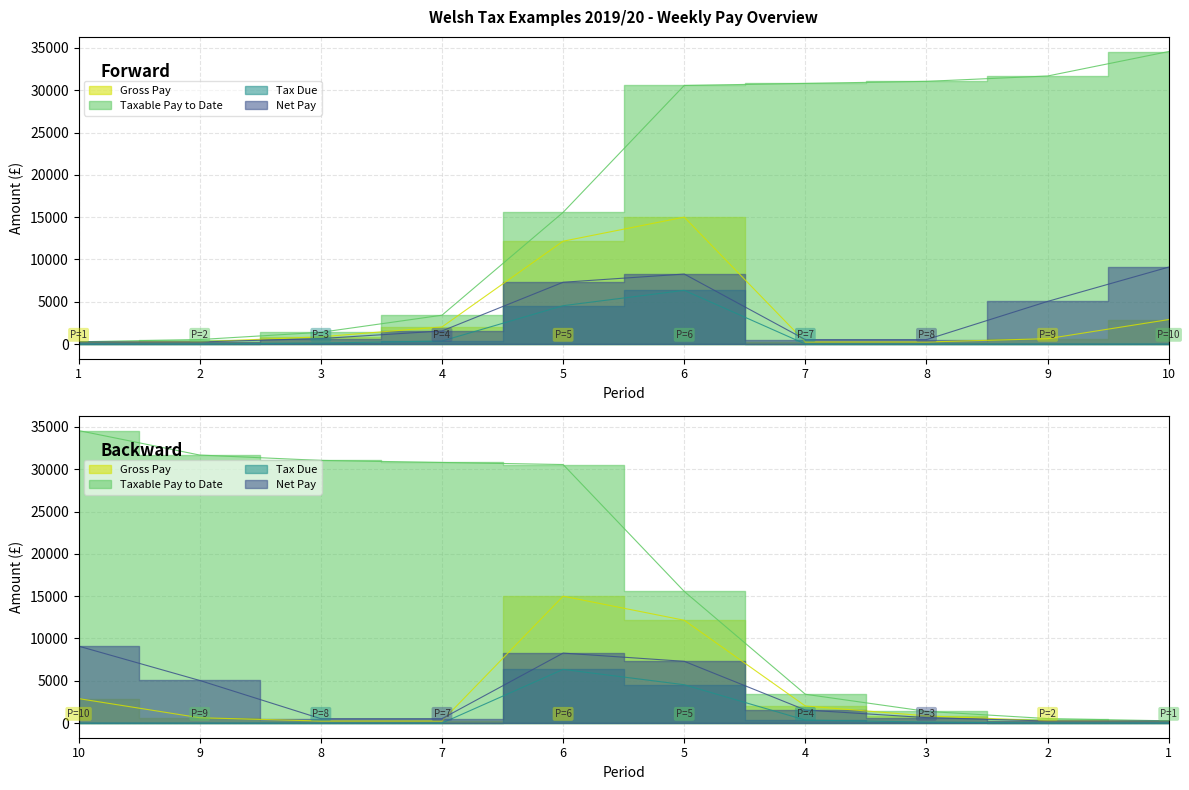

True or false: Taxable Pay to Date and Net Pay intersect in this chart.

False